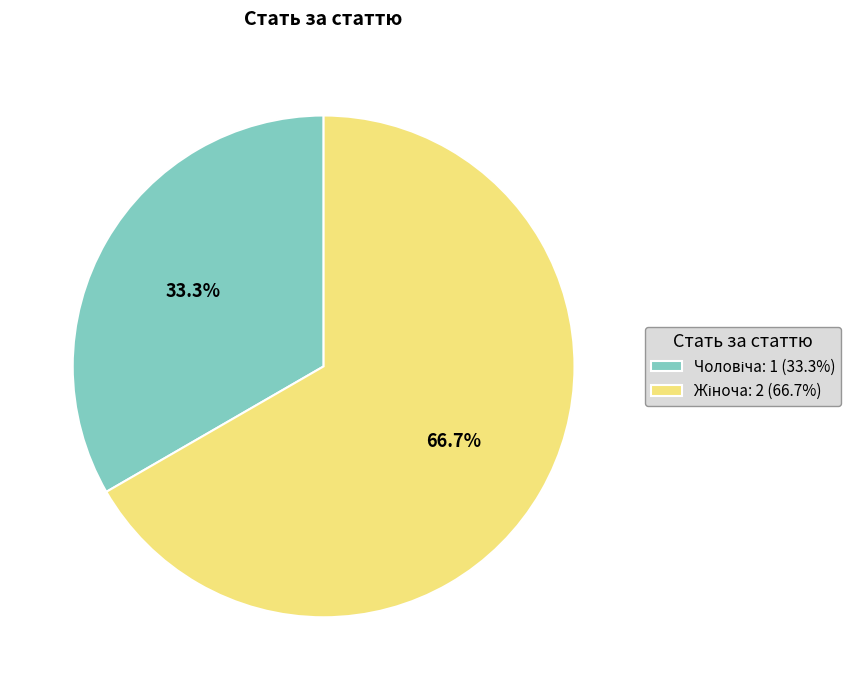

Is there a majority slice in this chart?

Yes